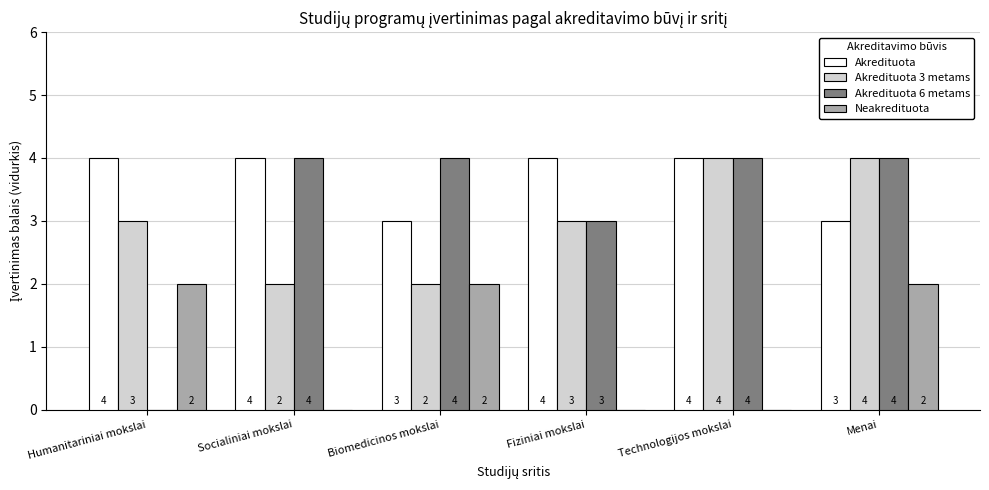

Does the chart contain stacked bars?

No